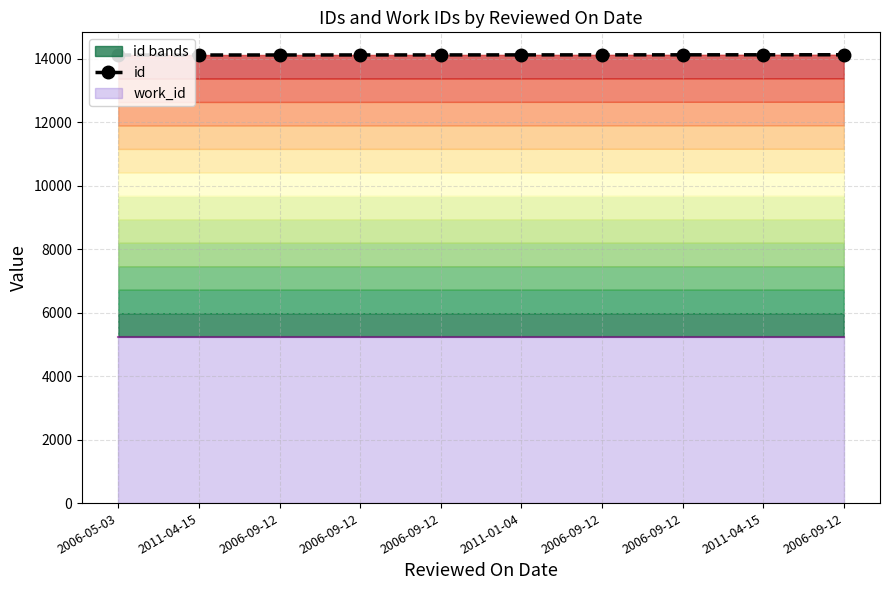

Does the chart have visible grid lines?

Yes